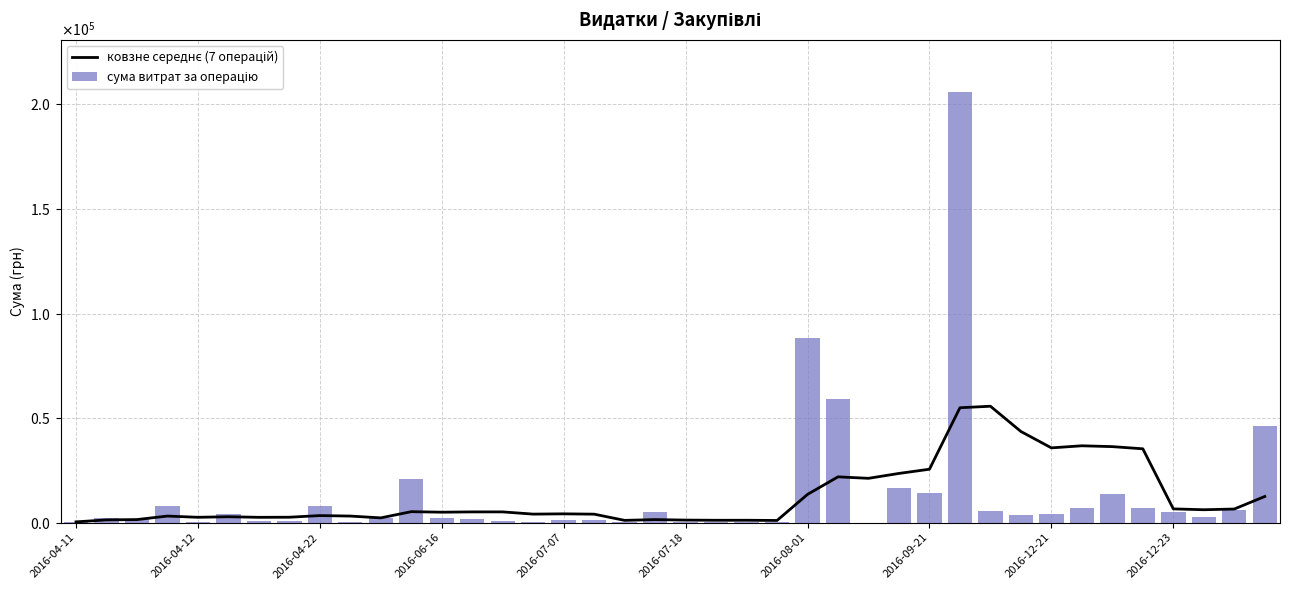

What is the difference between the maximum and minimum values in the ковзне середнє (7 операцій) series?

55309.5